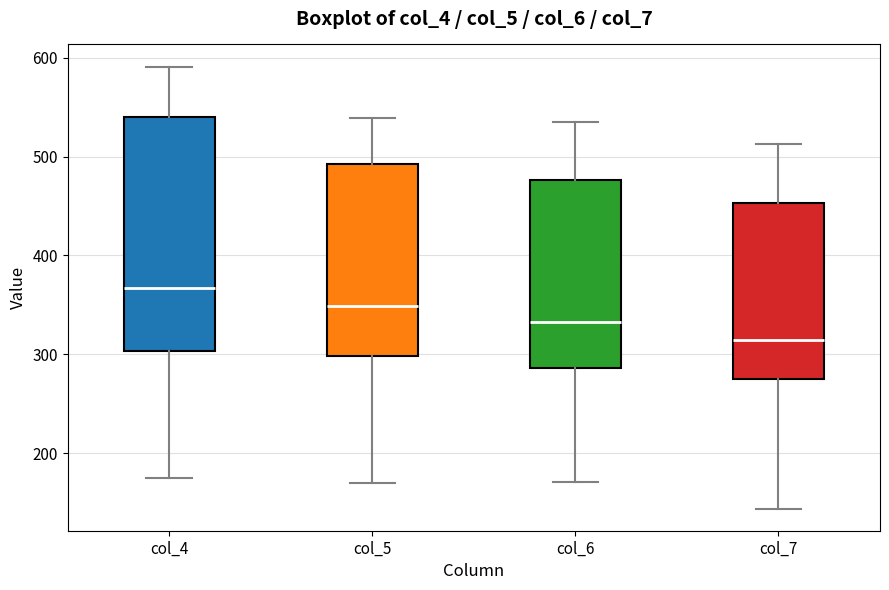

Which box is the tallest, from its lower edge to its upper edge?

col_4